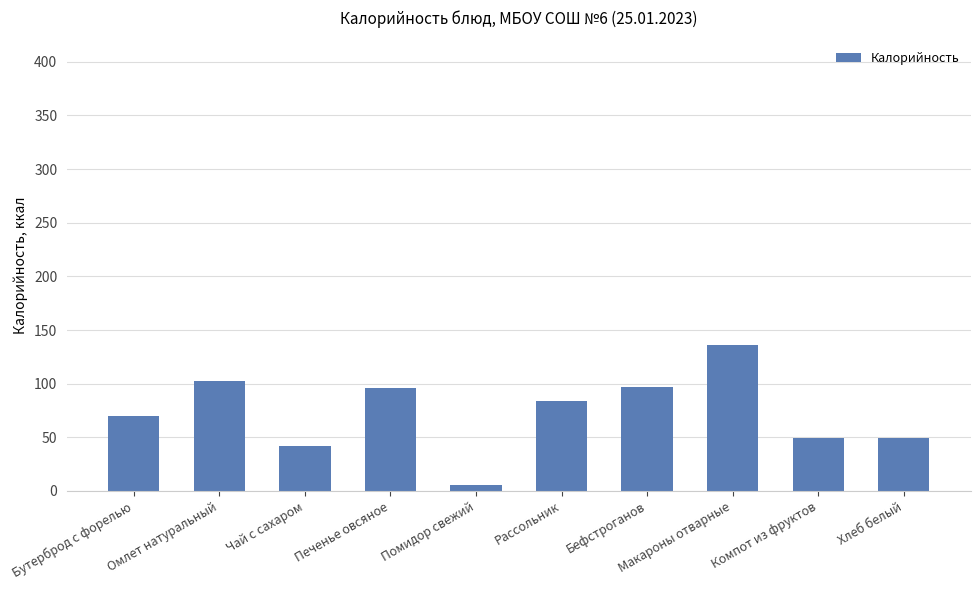

What is the difference between the maximum and minimum values?

130.1